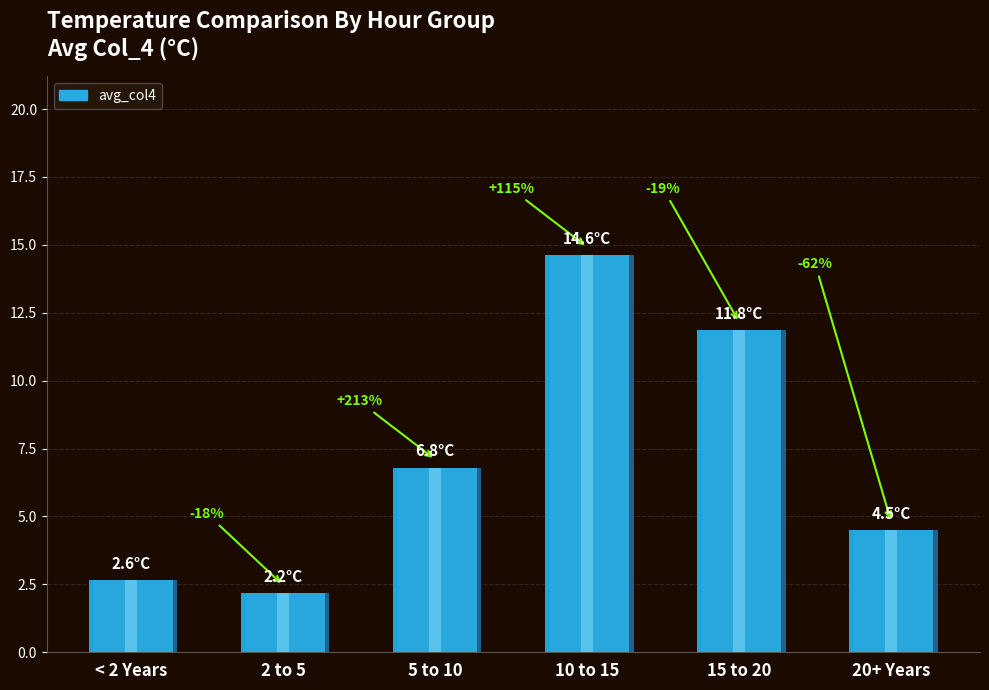

At which label does the data first exceed 9?

4